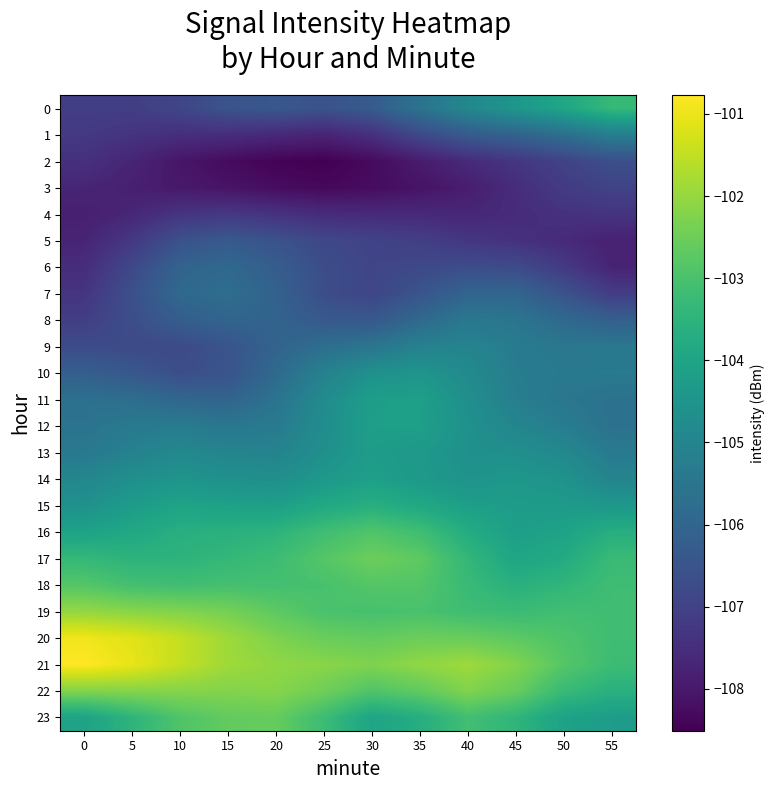

Which series has the largest total across all categories?

21